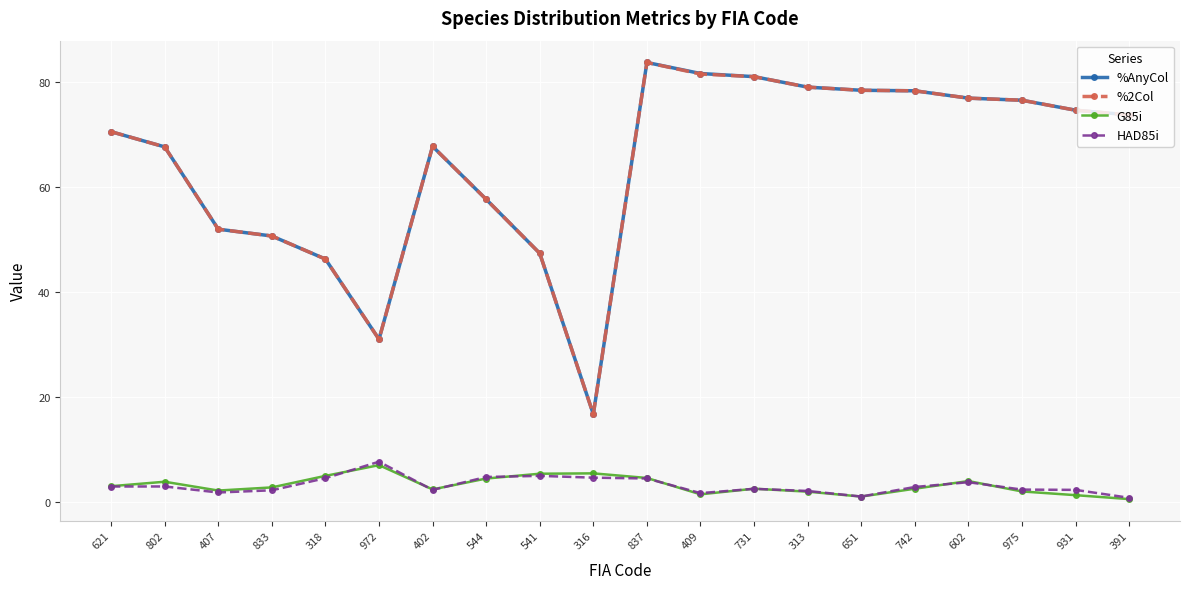

How many values in the %2Col series exceed 73?

10